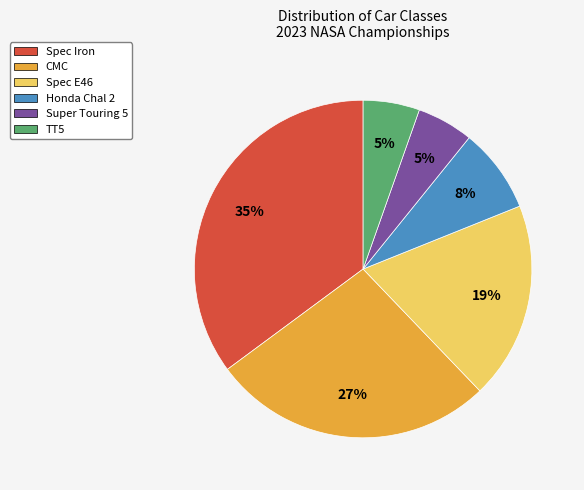

Which category has the biggest portion of the pie?

Spec Iron